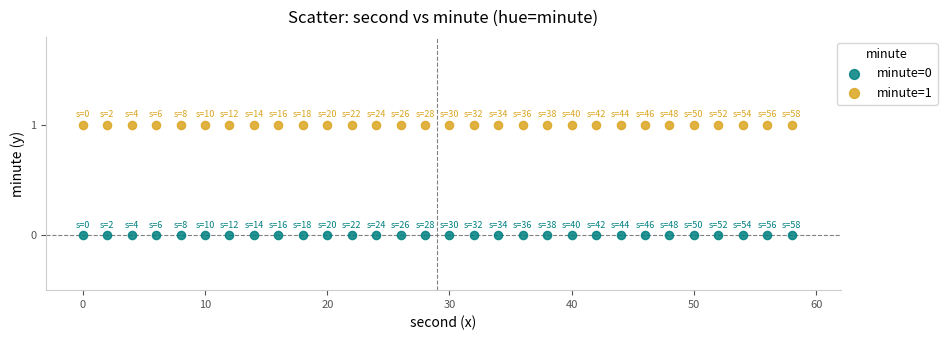

Which series contains the highest Y value?

minute=1